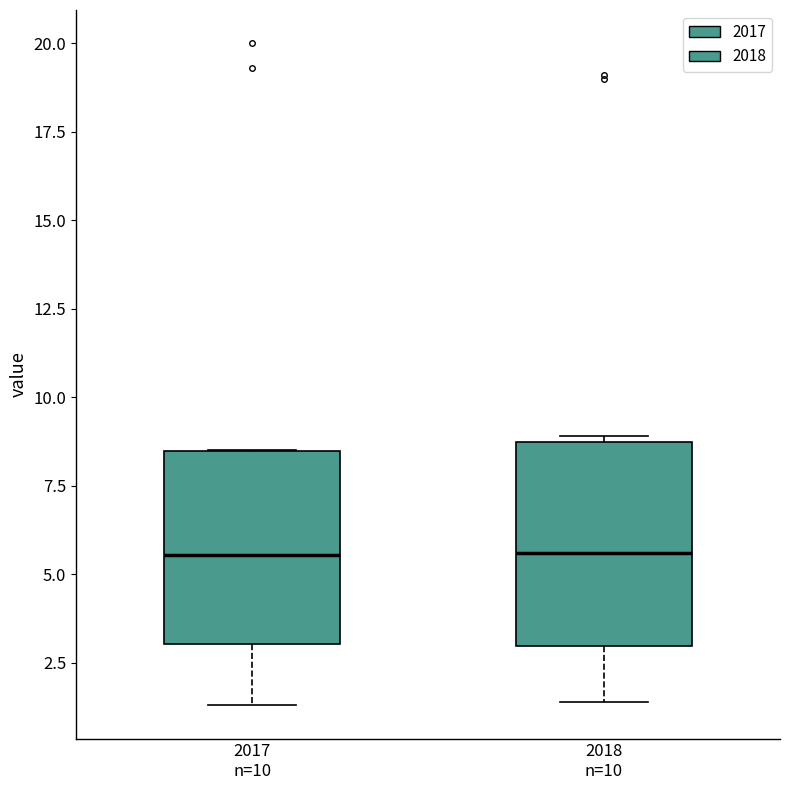

Reading left to right, read every box against the y-axis: the position of its median line, the range the box covers, and the ends of its whiskers. The values are not printed on the chart, so give them approximately, as read against the axis.

2017 n=10: median 5.5, box 3.0 to 8.5, whiskers 1.5 to 8.5
2018 n=10: median 5.5, box 3.0 to 9.0, whiskers 1.5 to 9.0 (just above the box's upper edge)